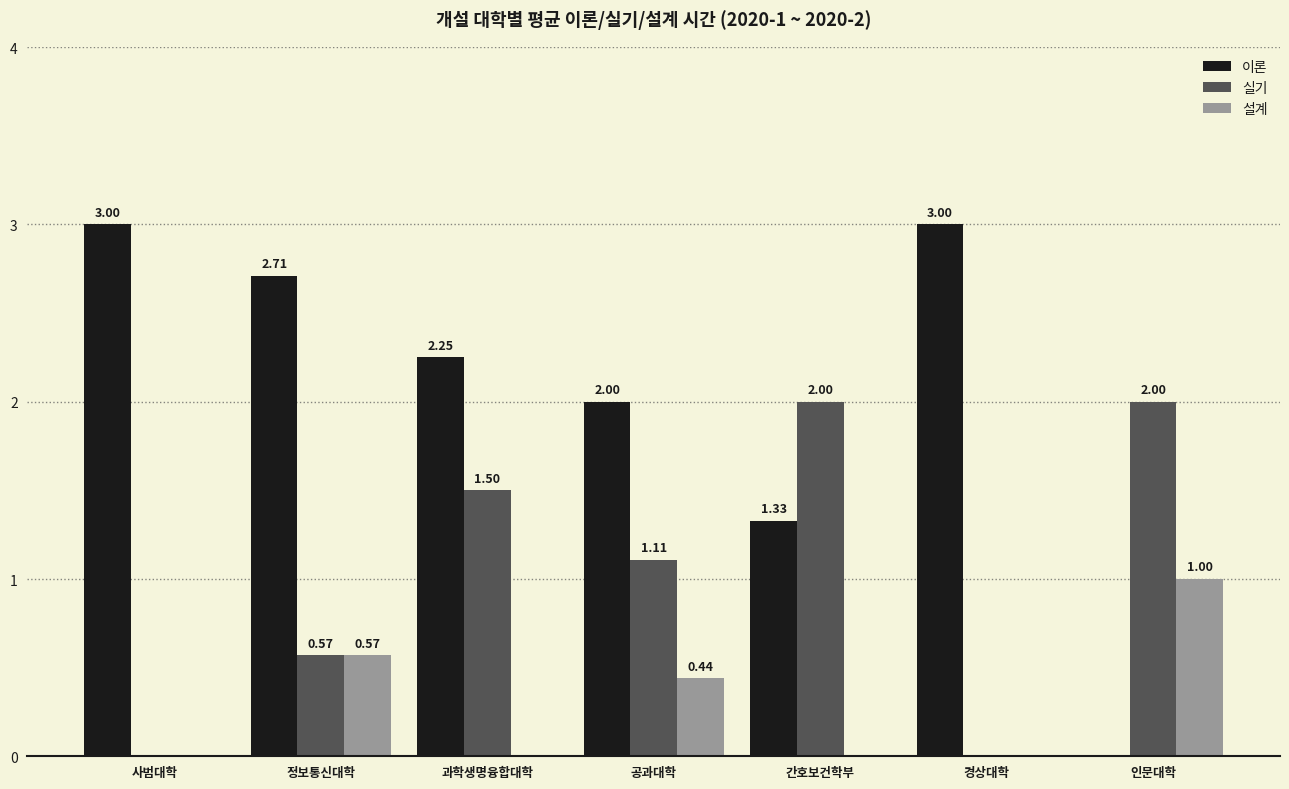

The 실기 series shows 0.0 at 경상대학. True or false?

True